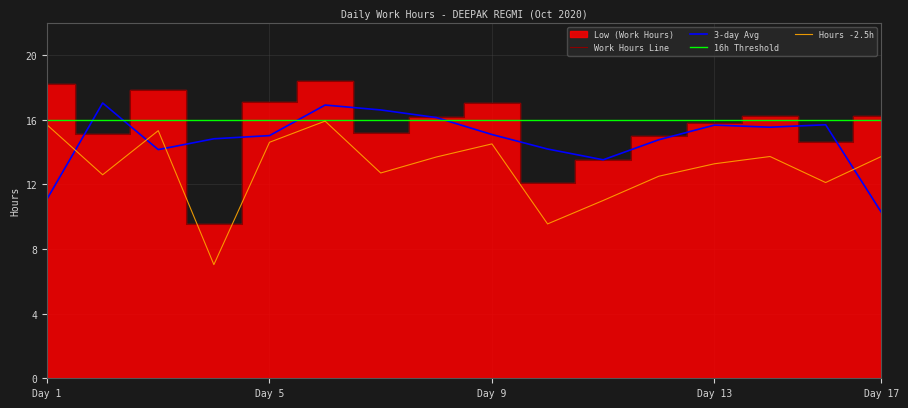

Is it true that 16h Threshold equals 16.0 at 9?

True